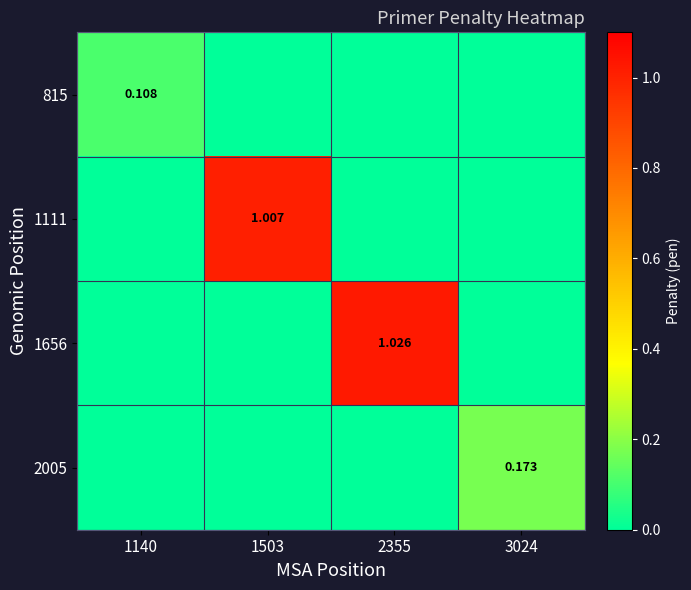

Between 1503 and 3024, which series saw the biggest shift?

1111